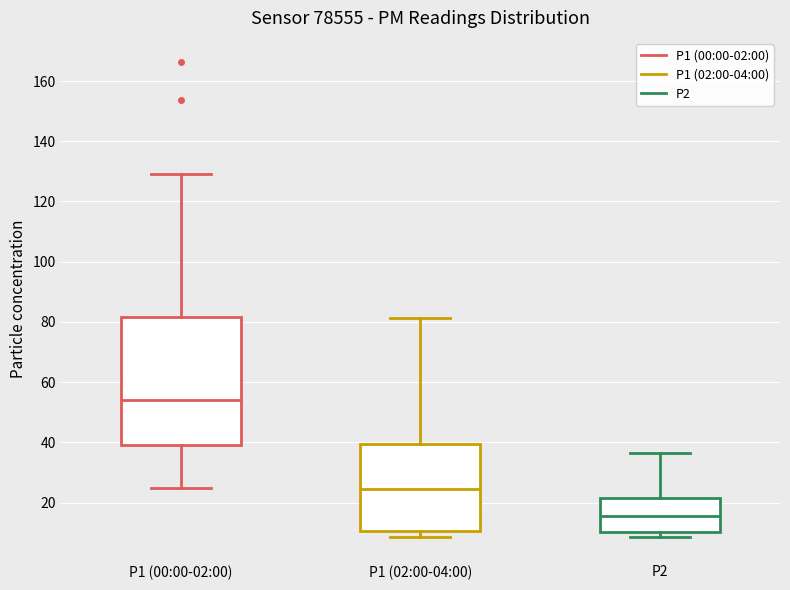

Which box is the tallest, from its lower edge to its upper edge?

P1 (00:00-02:00)